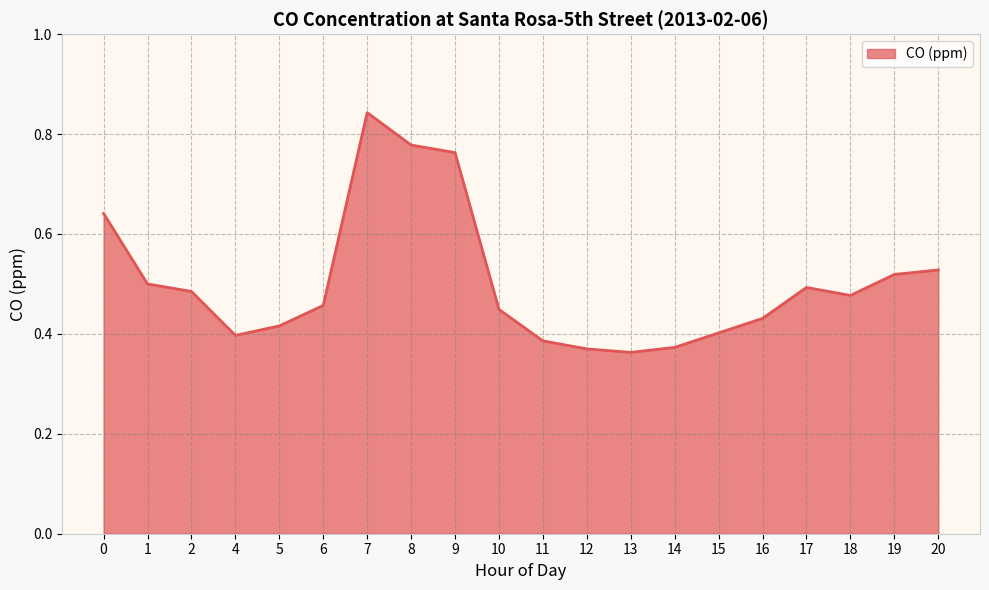

The chart shows a value of 0.5 at 8. True or false?

False